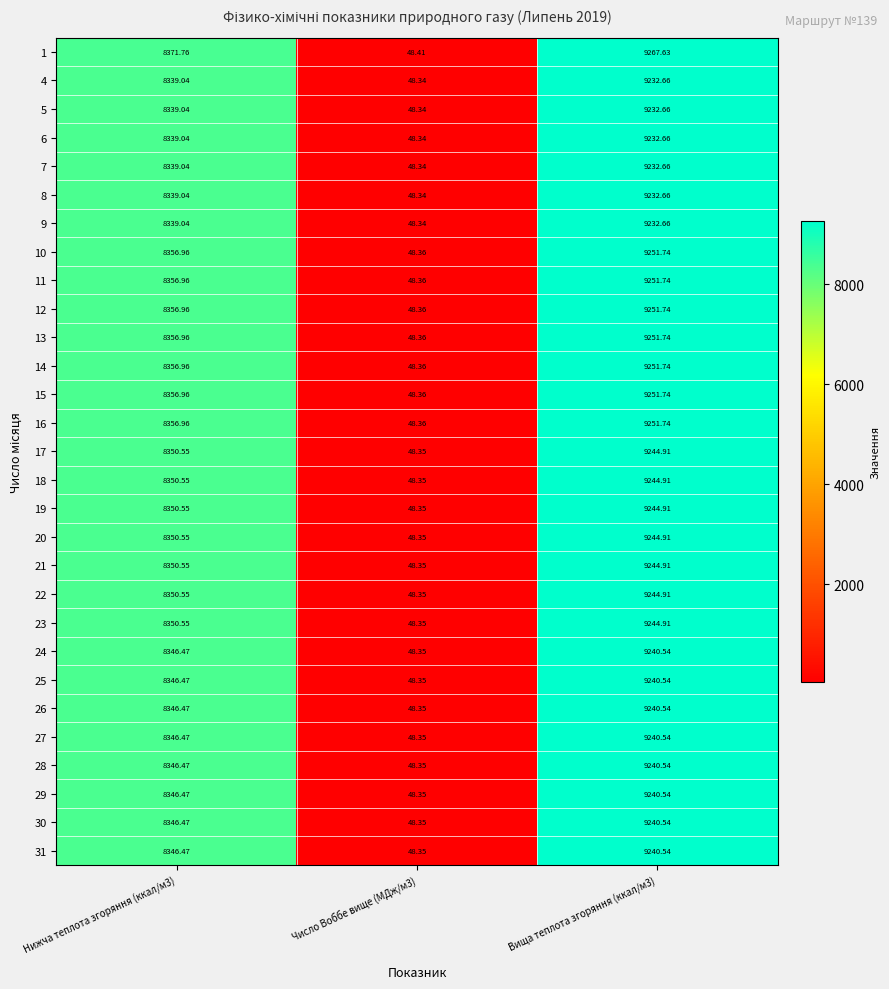

Count the number of categories in the chart.

3